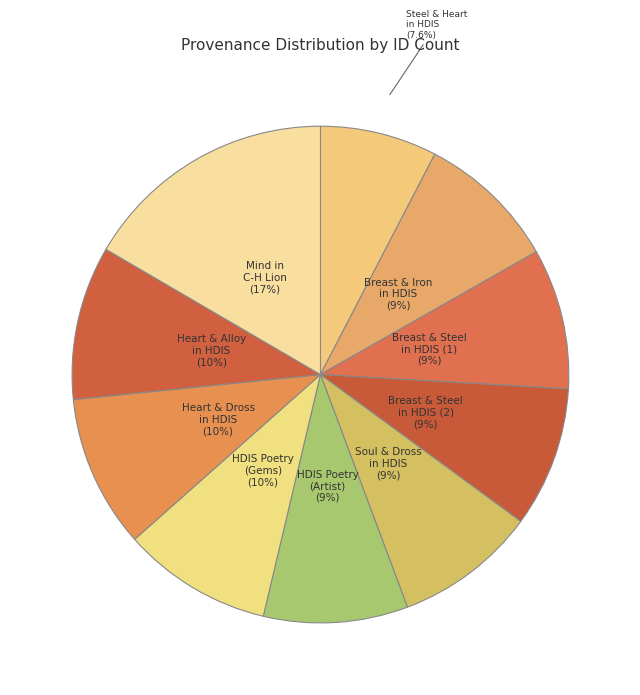

Between Heart & Alloy in HDIS and Breast & Steel in HDIS (1), which is larger?

Heart & Alloy in HDIS